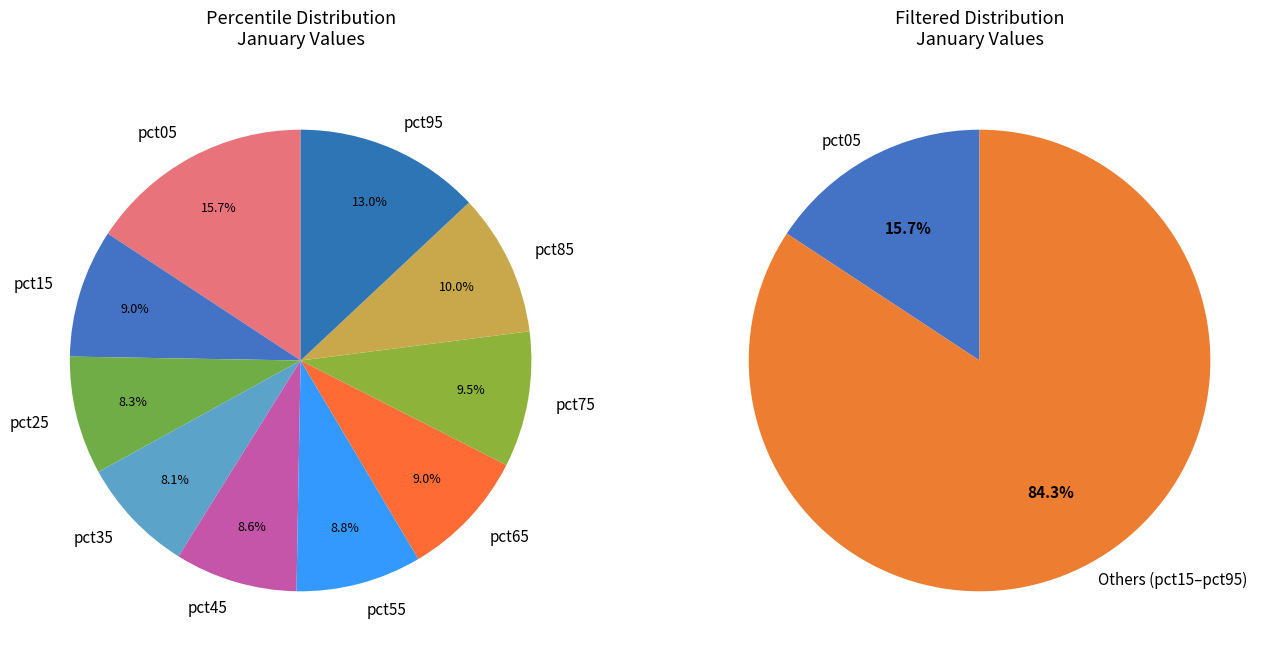

Is there any slice that represents more than half of the pie?

No